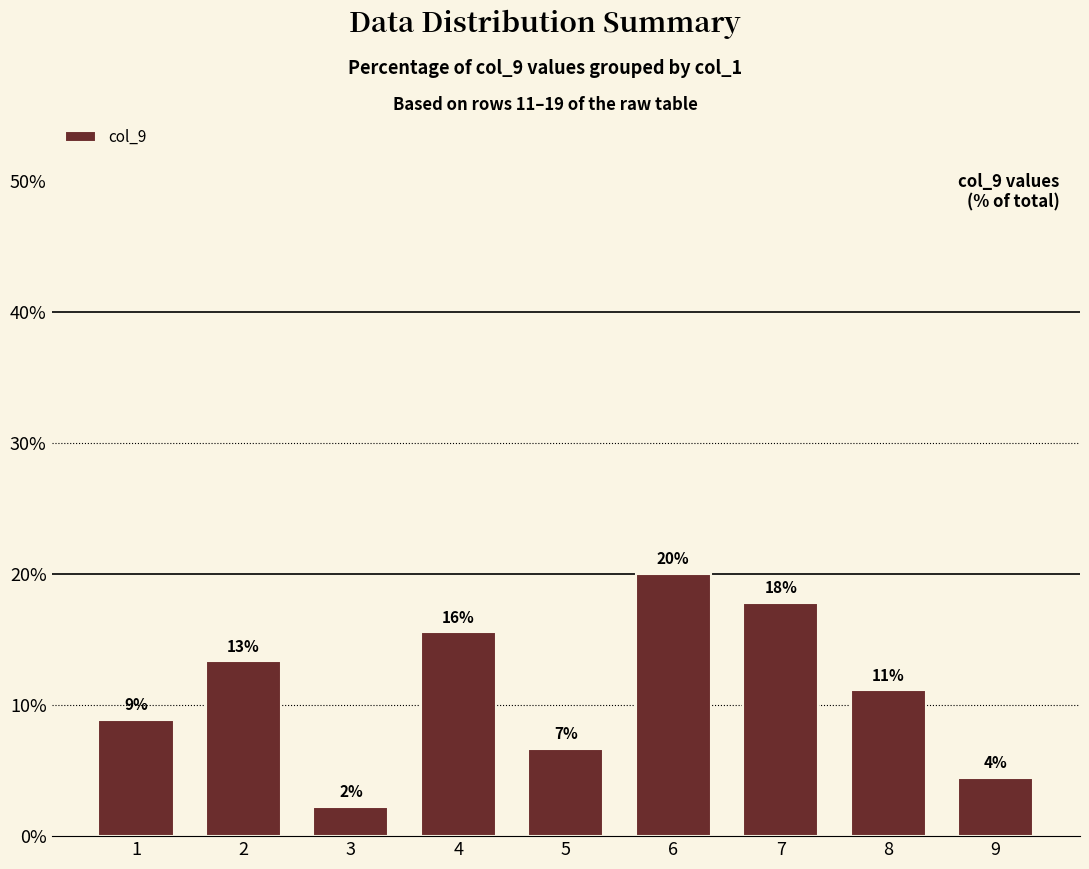

How many bars are there in total?

9